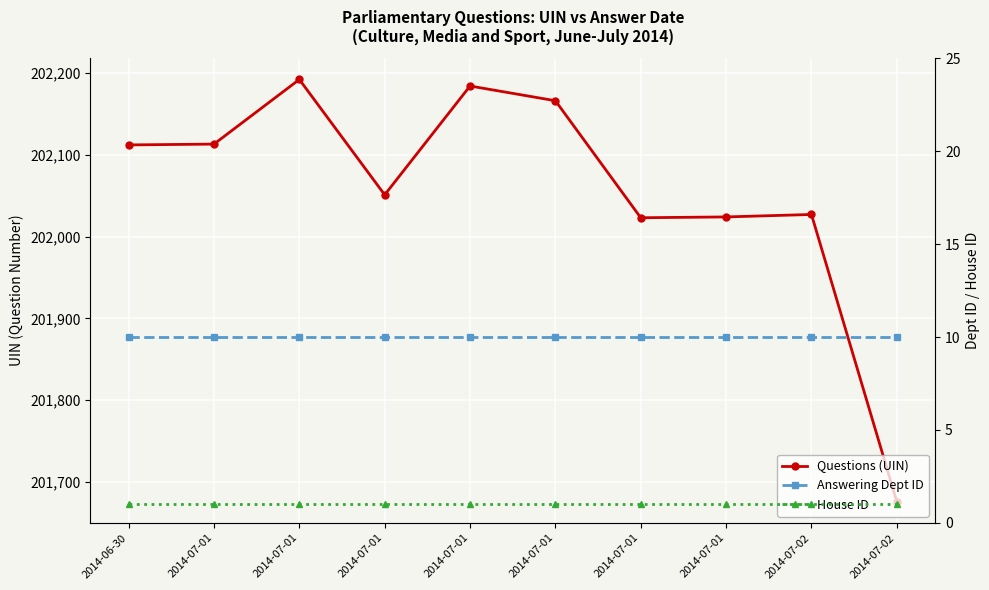

Is it true that Questions (UIN) equals 202051 at 2014-07-01?

True